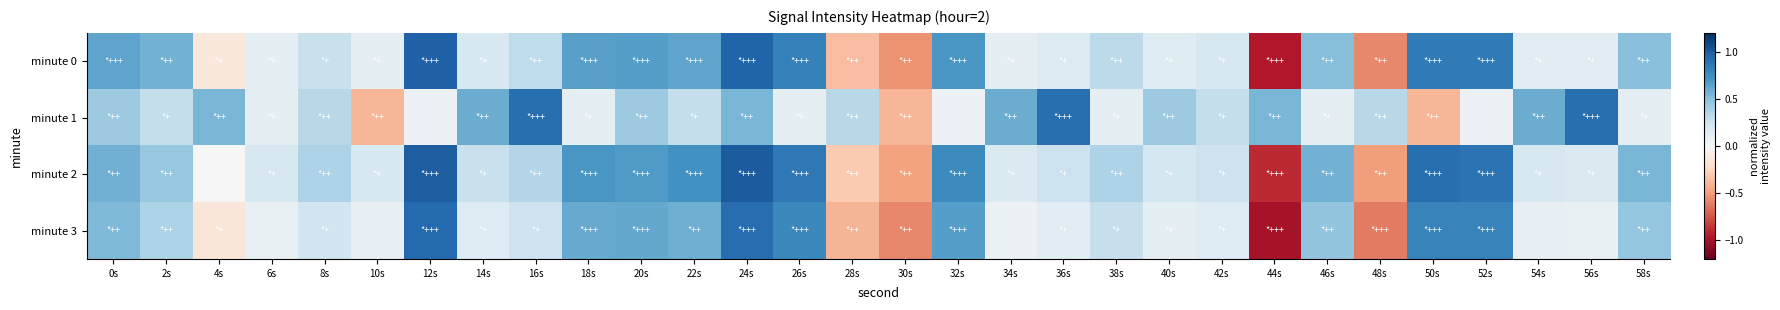

Which has a higher value, 40s or 10s?

40s